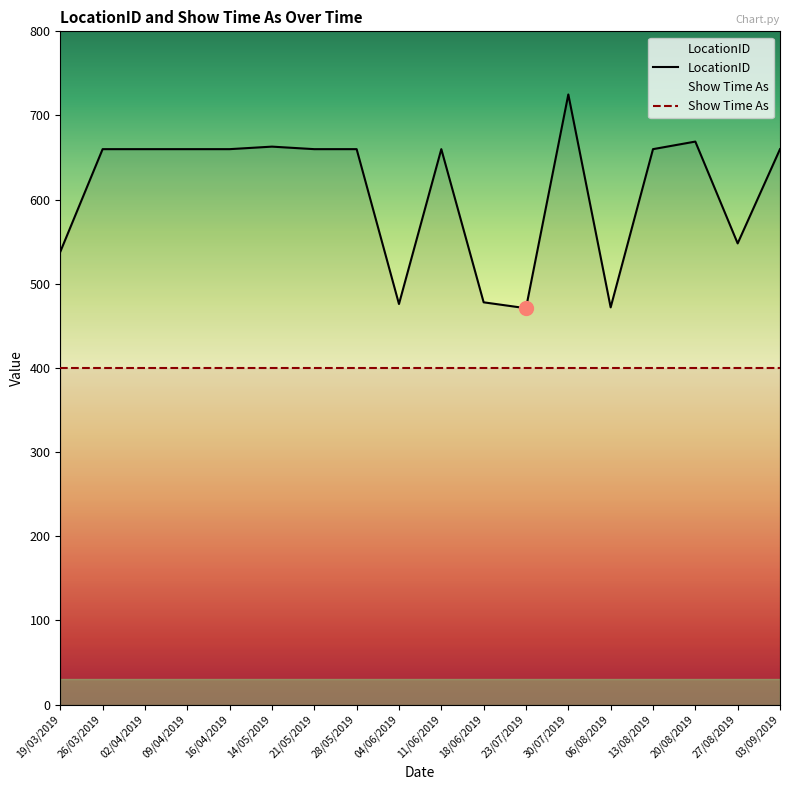

What is the difference between the maximum and minimum values?

254